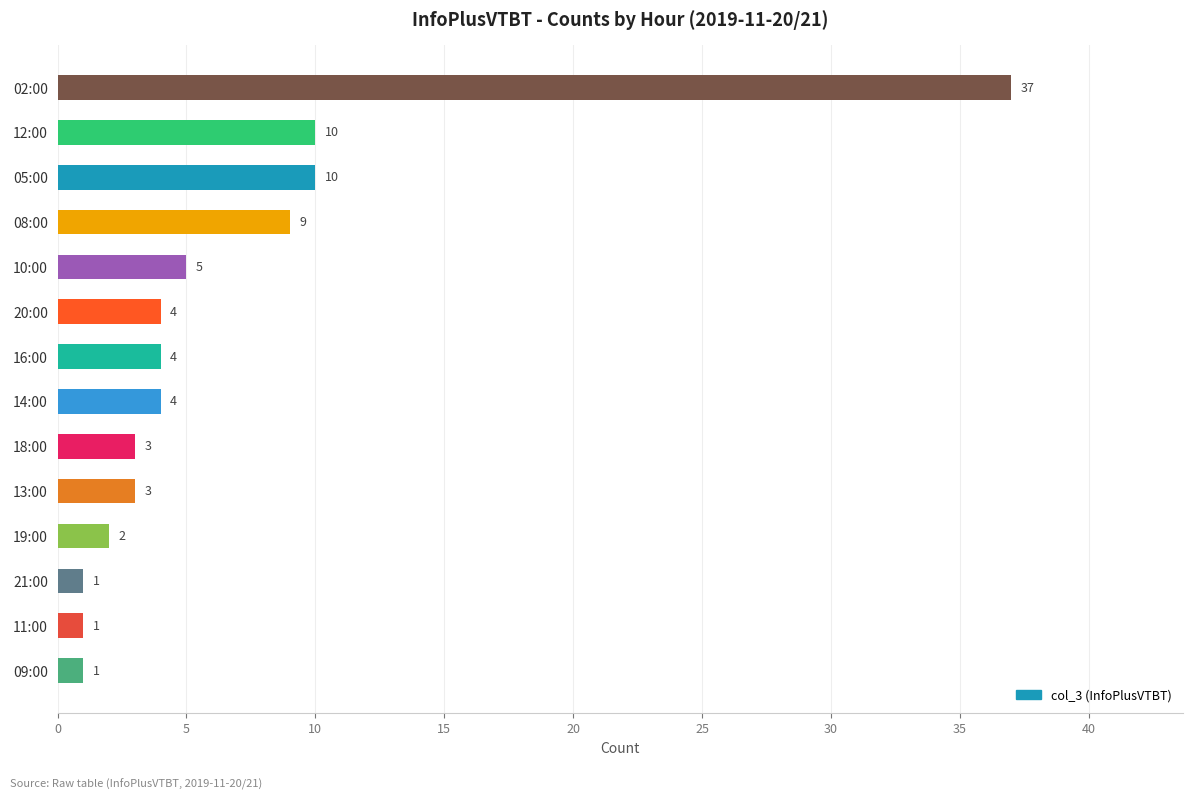

Which category has the highest value across all series?

02:00